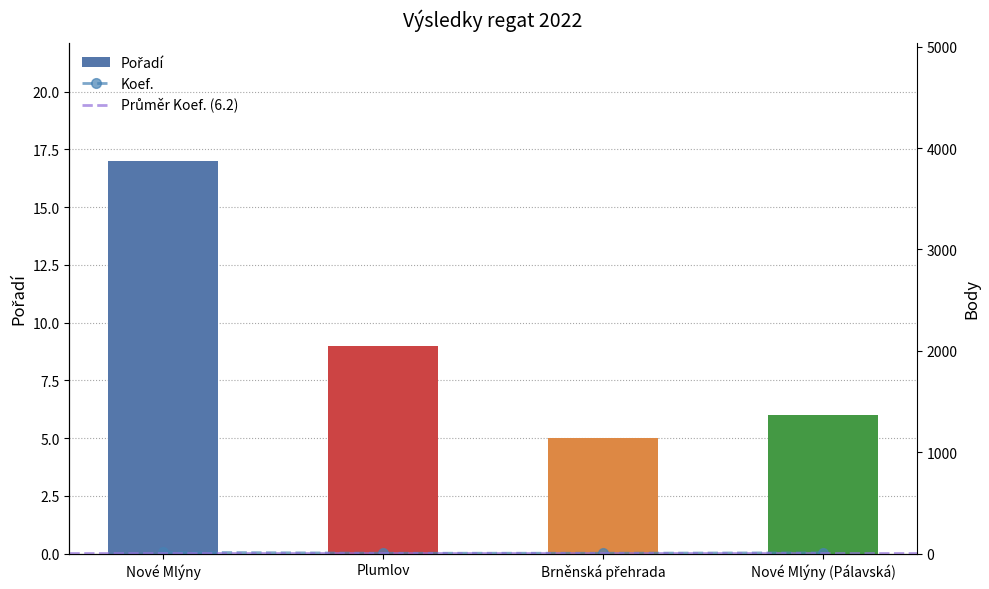

Reading right to left, extract all data points from this chart.

Pořadí: Nové Mlýny (Pálavská)=6	Brněnská přehrada=5	Plumlov=9	Nové Mlýny=17
Koef.: Nové Mlýny (Pálavská)=7	Brněnská přehrada=3	Plumlov=3	Nové Mlýny=12